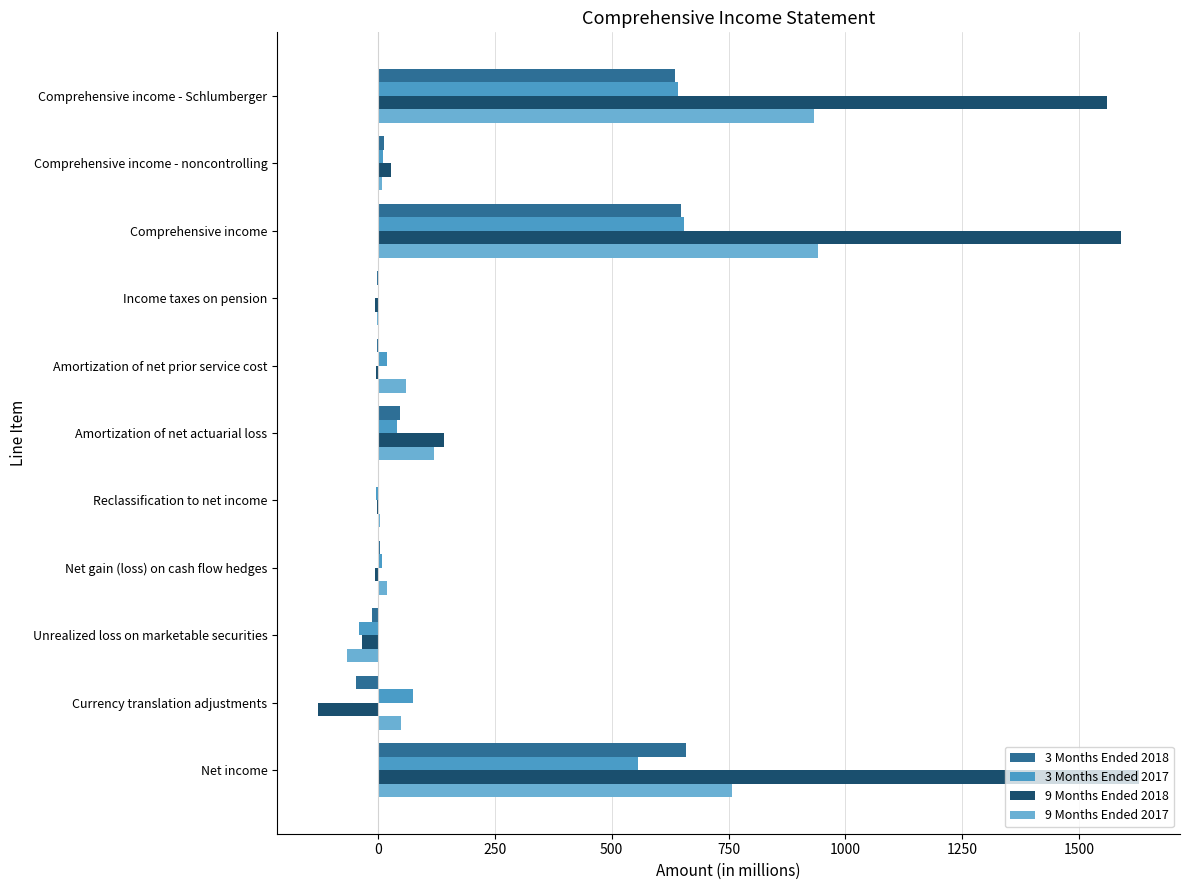

Which series has the largest range (max minus min)?

9 Months Ended 2018